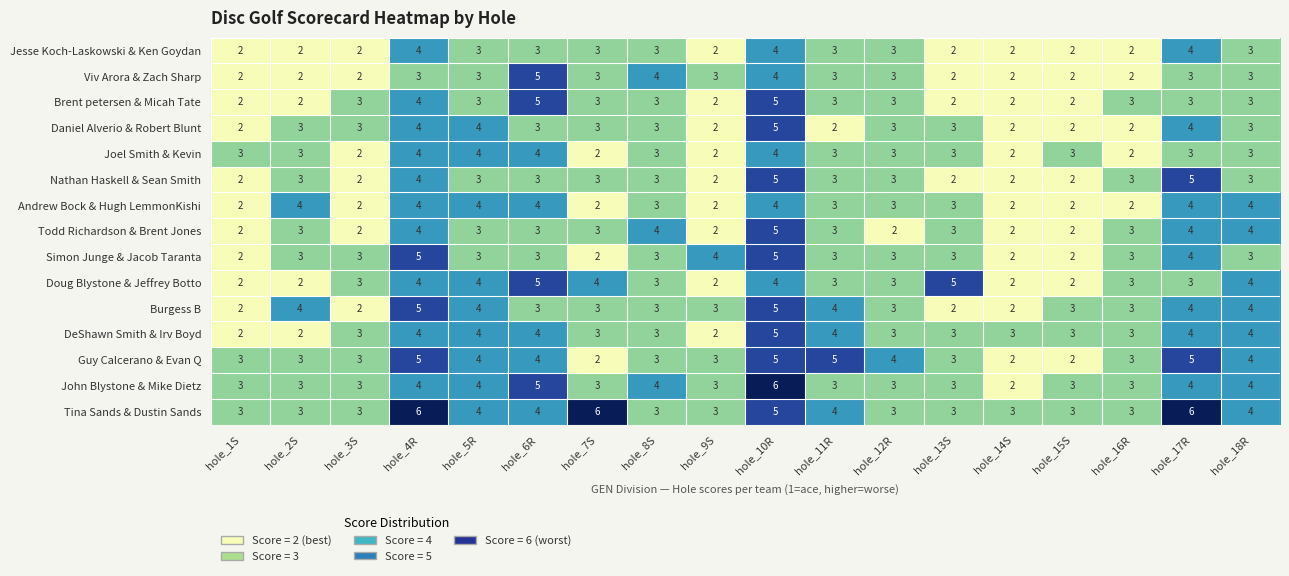

What is the total value across all series at hole_13S?

42